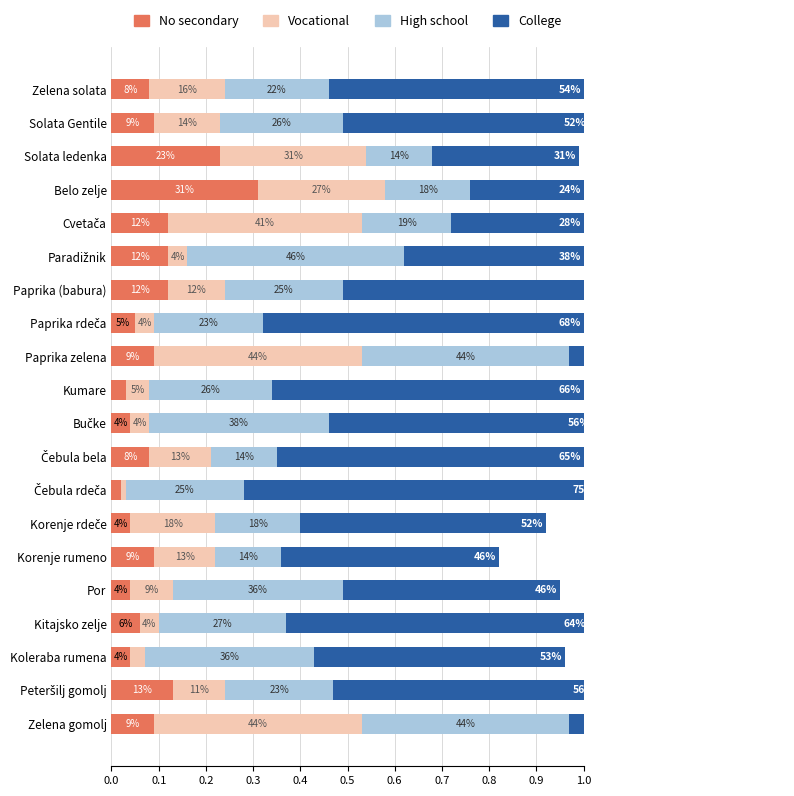

What are all the series names shown in the legend?

No secondary, Vocational, High school, College